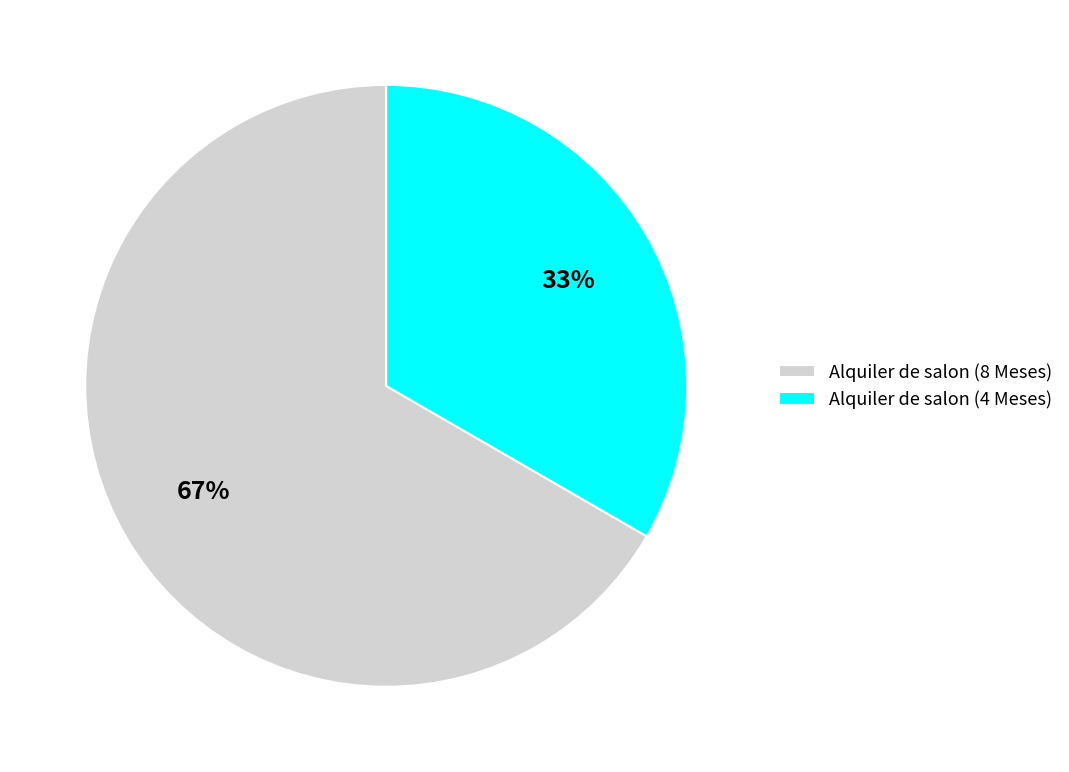

Approximately how many times larger is the value at Alquiler de salon (4 Meses) compared to Alquiler de salon (8 Meses)?

0.5